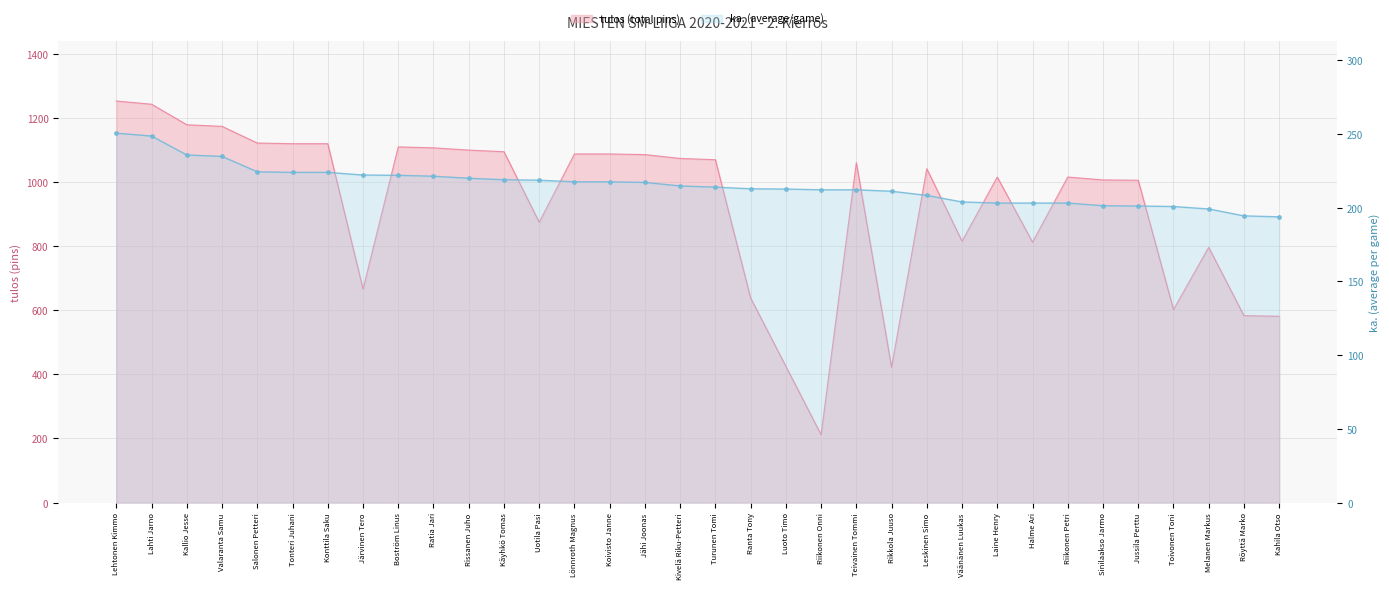

Which series changed the most between Lehtonen Kimmo and Kivelä Riku-Petteri?

tulos